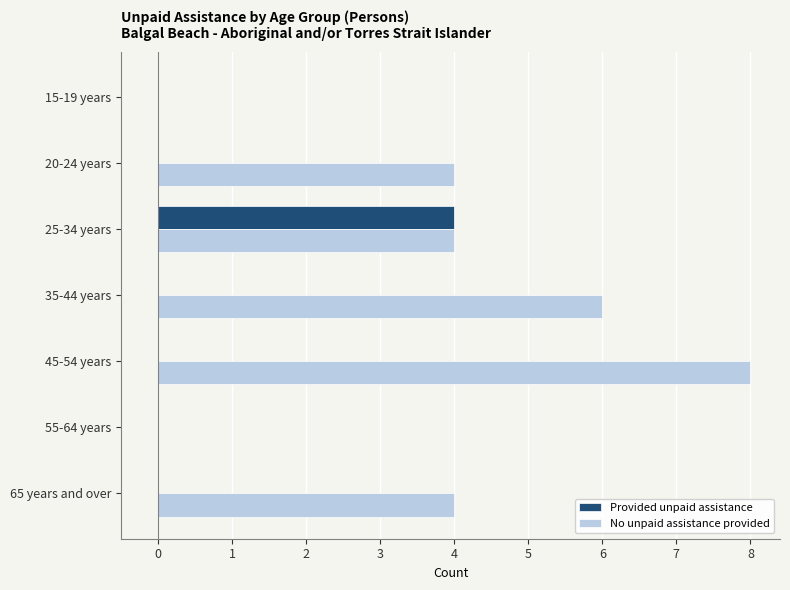

Which series has the largest total across all categories?

No unpaid assistance provided